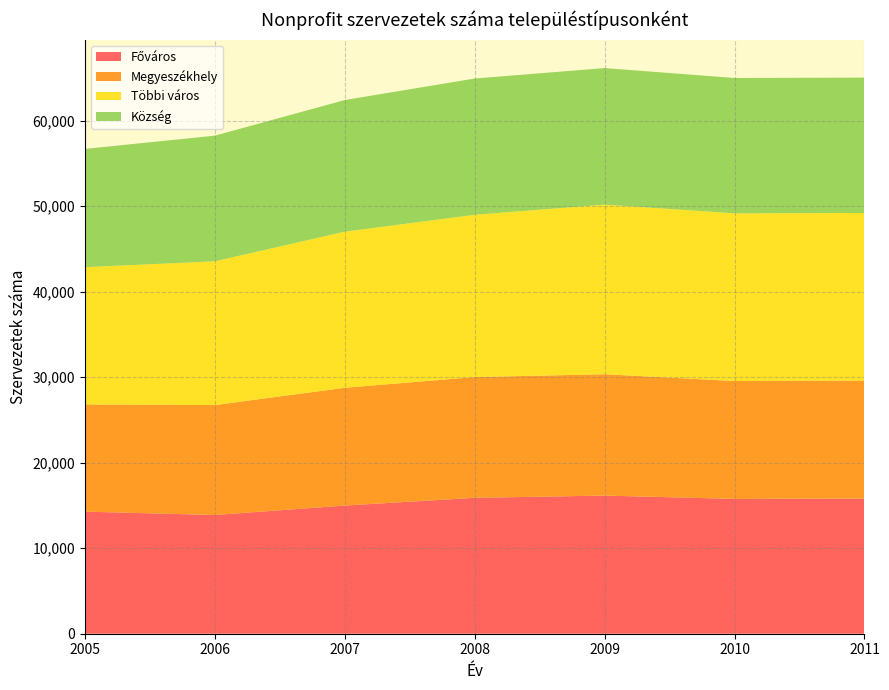

Reading right to left, list all the values displayed in this chart.

Főváros: 2011=15809	2010=15765	2009=16154	2008=15893	2007=14987	2006=13884	2005=14278
Megyeszékhely: 2011=13785	2010=13785	2009=14191	2008=14121	2007=13774	2006=12855	2005=12536
Többi város: 2011=19608	2010=19608	2009=19835	2008=18972	2007=18254	2006=16810	2005=16048
Község: 2011=15829	2010=15829	2009=15965	2008=15939	2007=15392	2006=14693	2005=13832